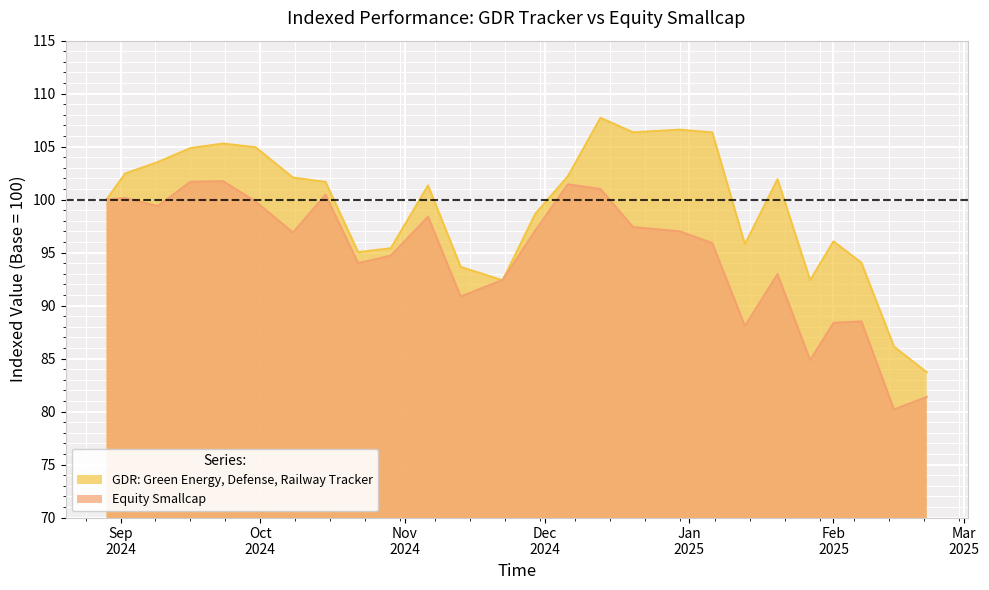

What is the minimum value for Equity Smallcap?

80.2